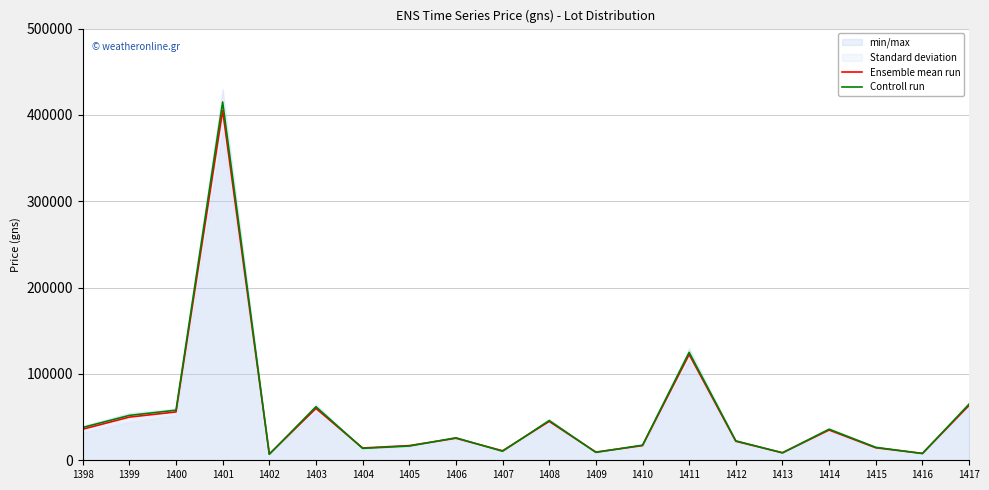

At how many categories does at least one series exceed 203317?

1